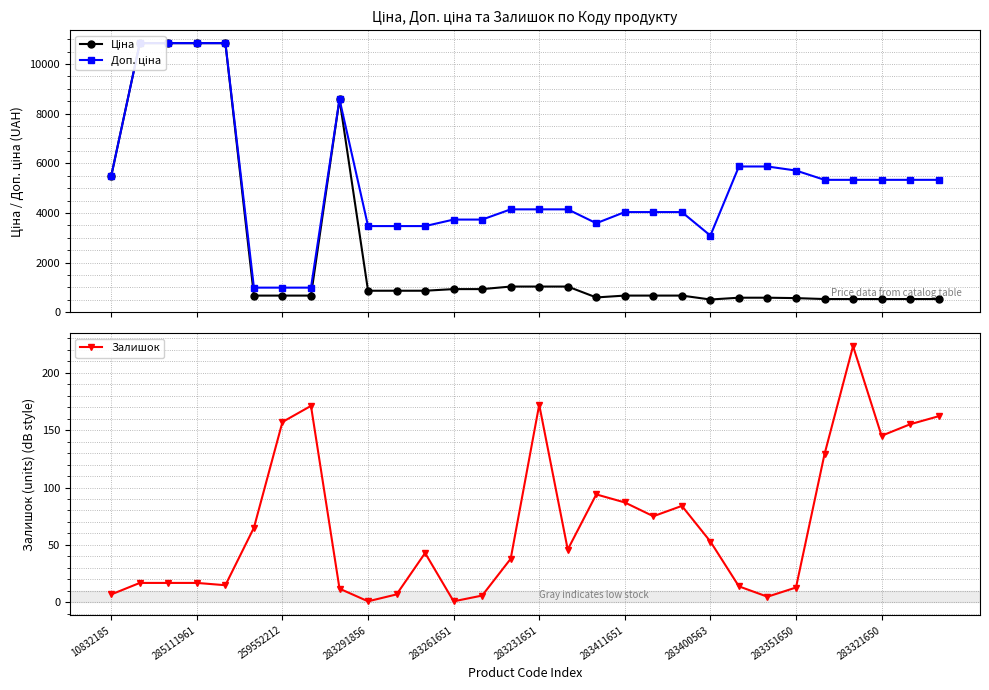

True or false: Залишок has more than 0 points higher than both neighbors.

True